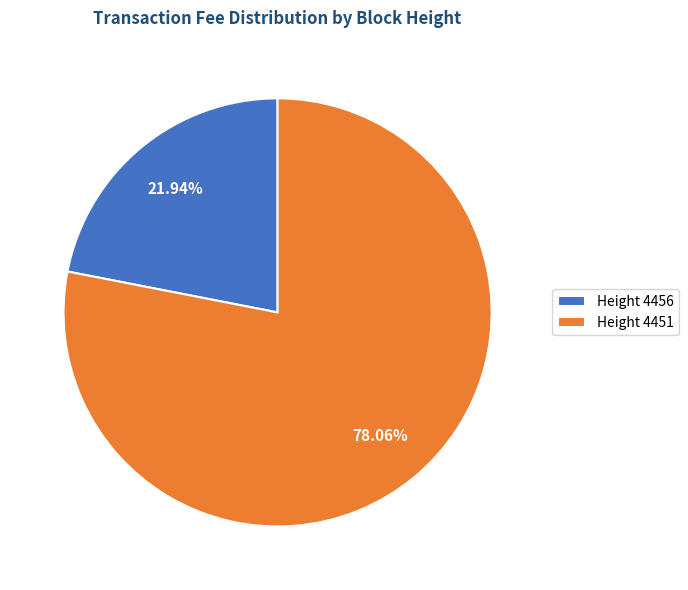

Which has a higher value, Height 4456 or Height 4451?

Height 4451